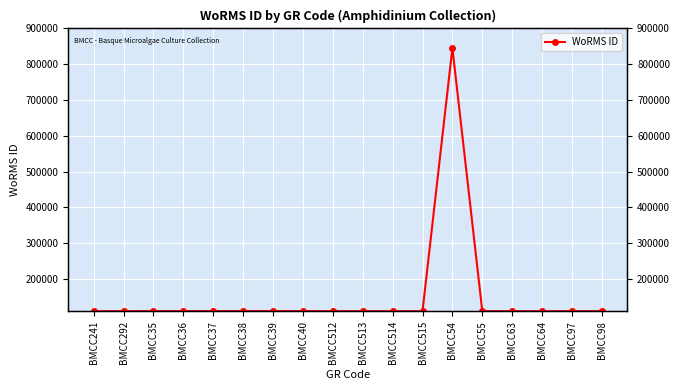

How many data points does each series have?

18